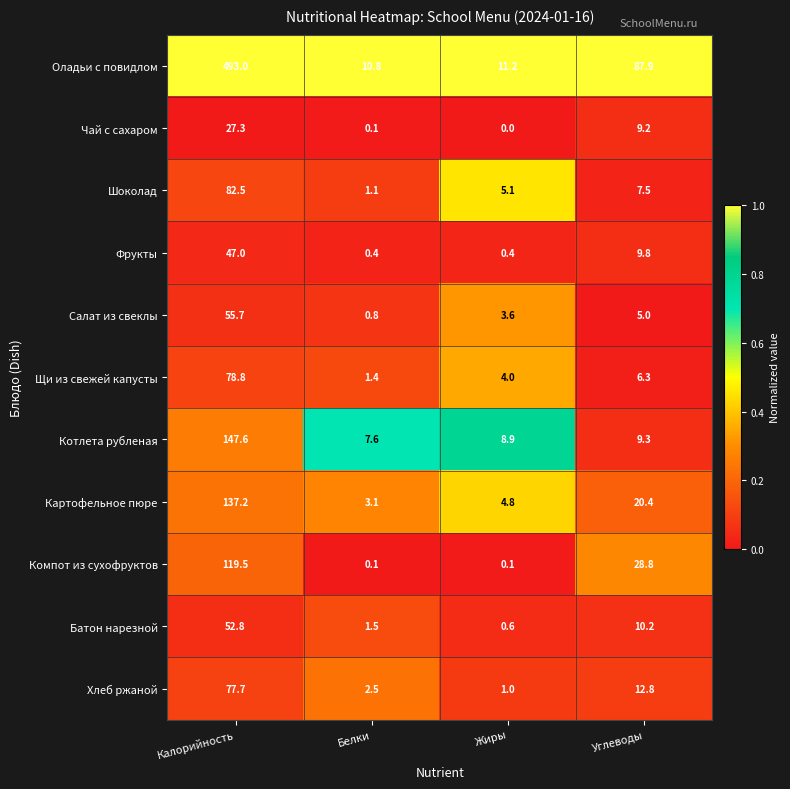

Which series has the largest total across all categories?

Оладьи с повидлом